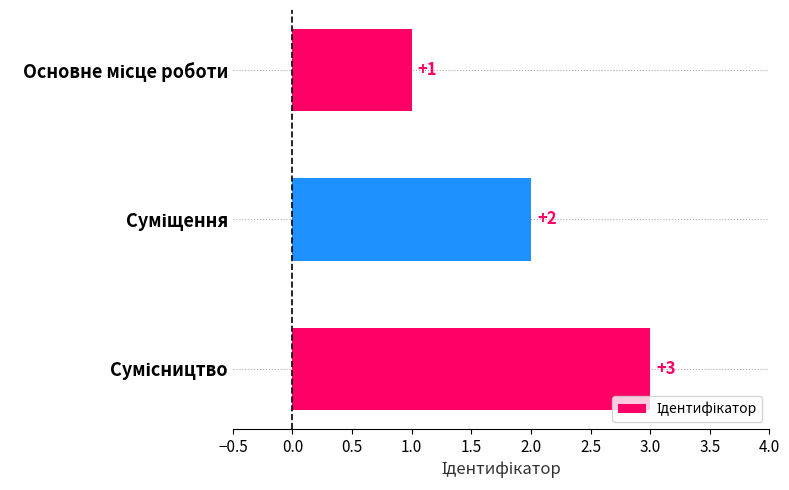

What is the value of the 2nd bar from the top?

2